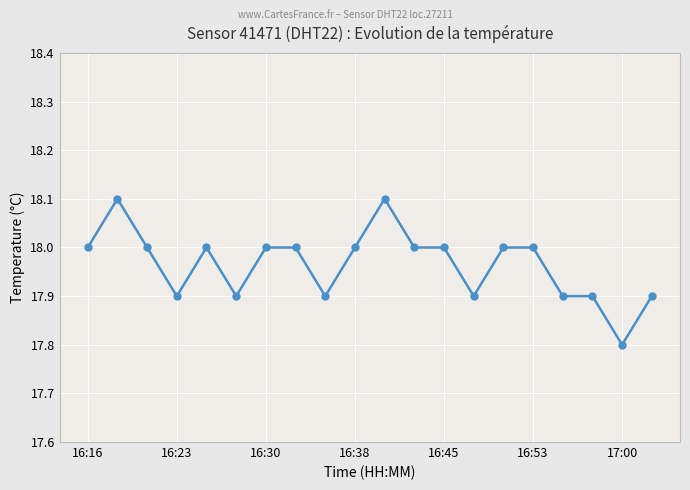

What is the difference between the maximum and minimum values?

0.3